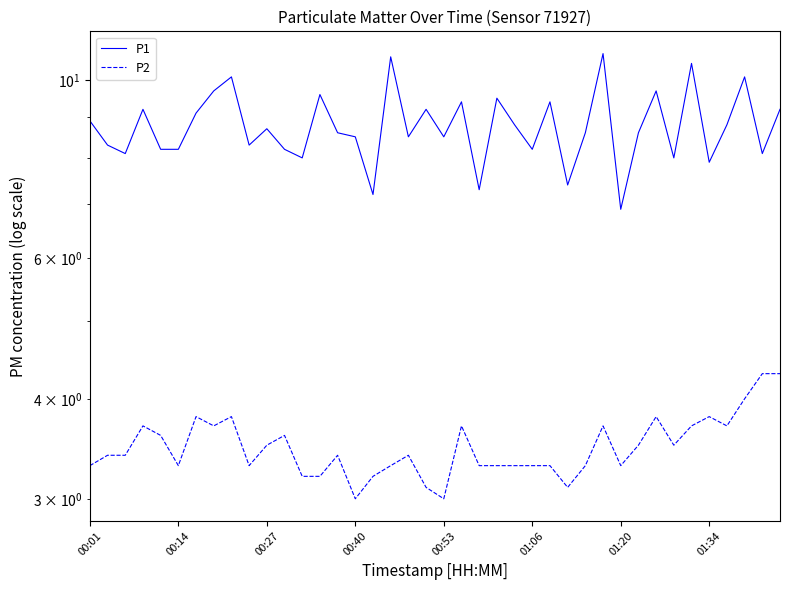

At how many categories does at least one series exceed 5?

40